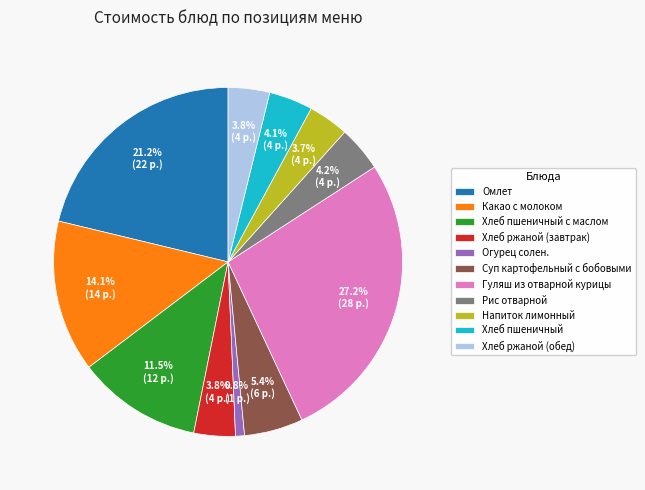

To the nearest percent, what portion does Хлеб пшеничный represent?

4%